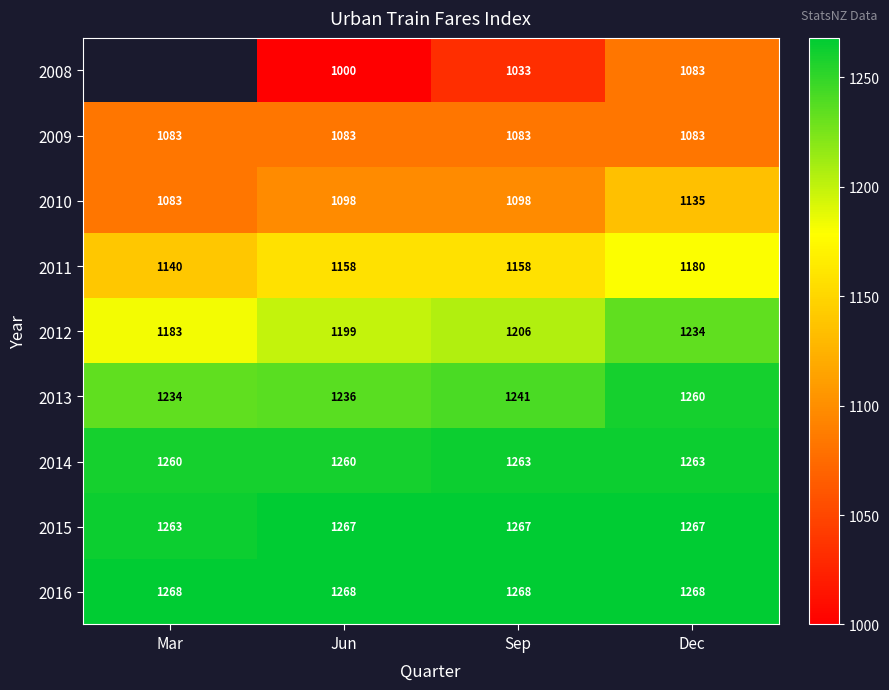

How many categories are shown in the chart?

4